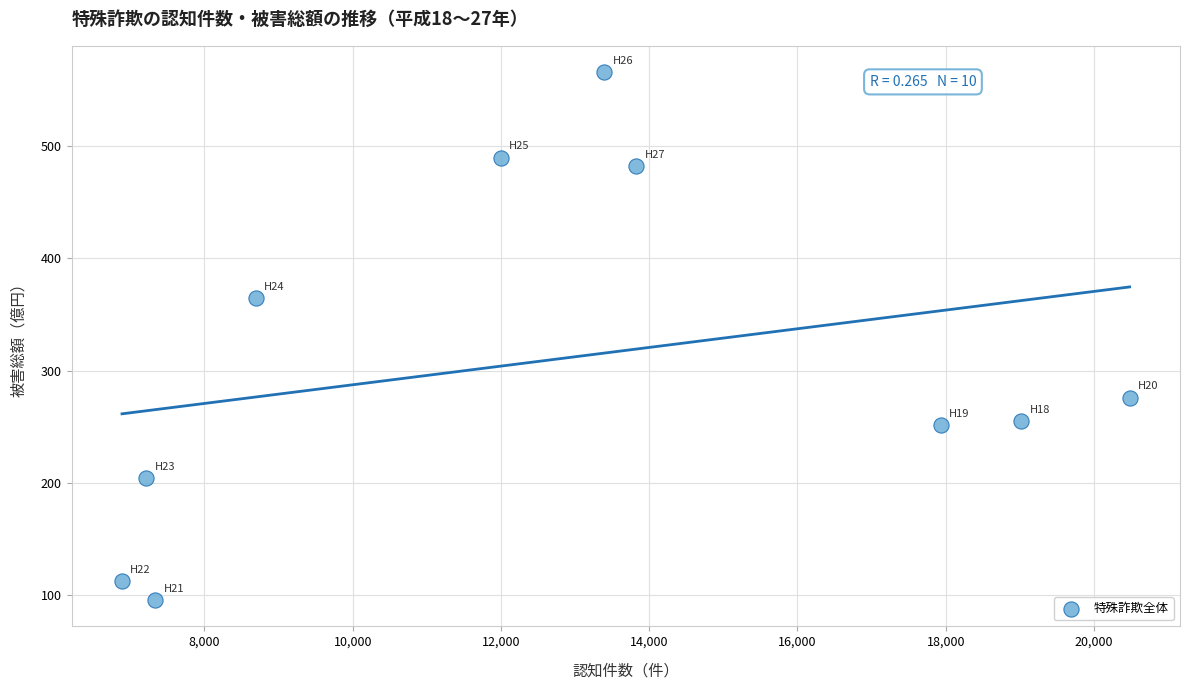

What is the range of X values (max minus min)?

13593.0